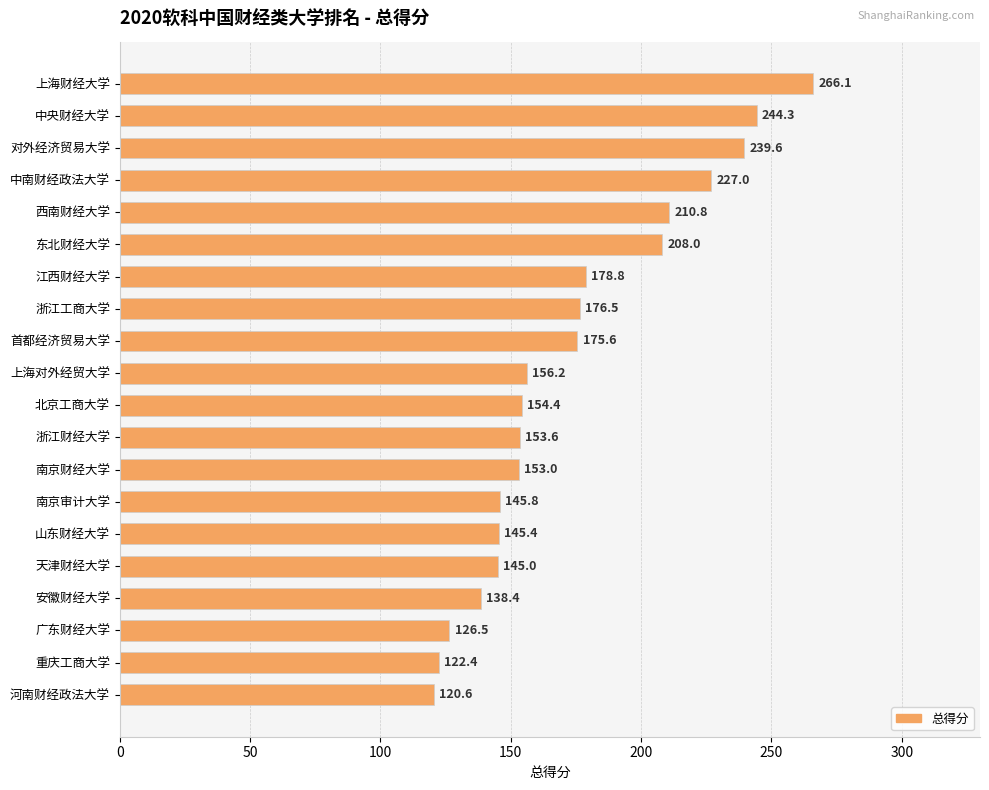

What is the ratio of the value at 广东财经大学 to the value at 南京财经大学?

0.8